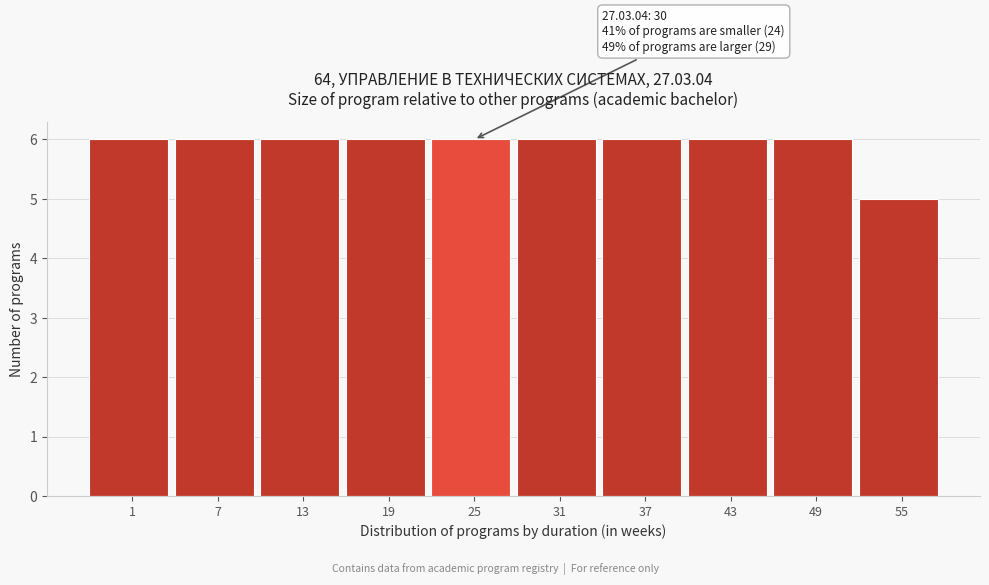

Reading right to left, extract all data points from this chart.

55=5	49=6	43=6	37=6	31=6	25=6	19=6	13=6	7=6	1=6